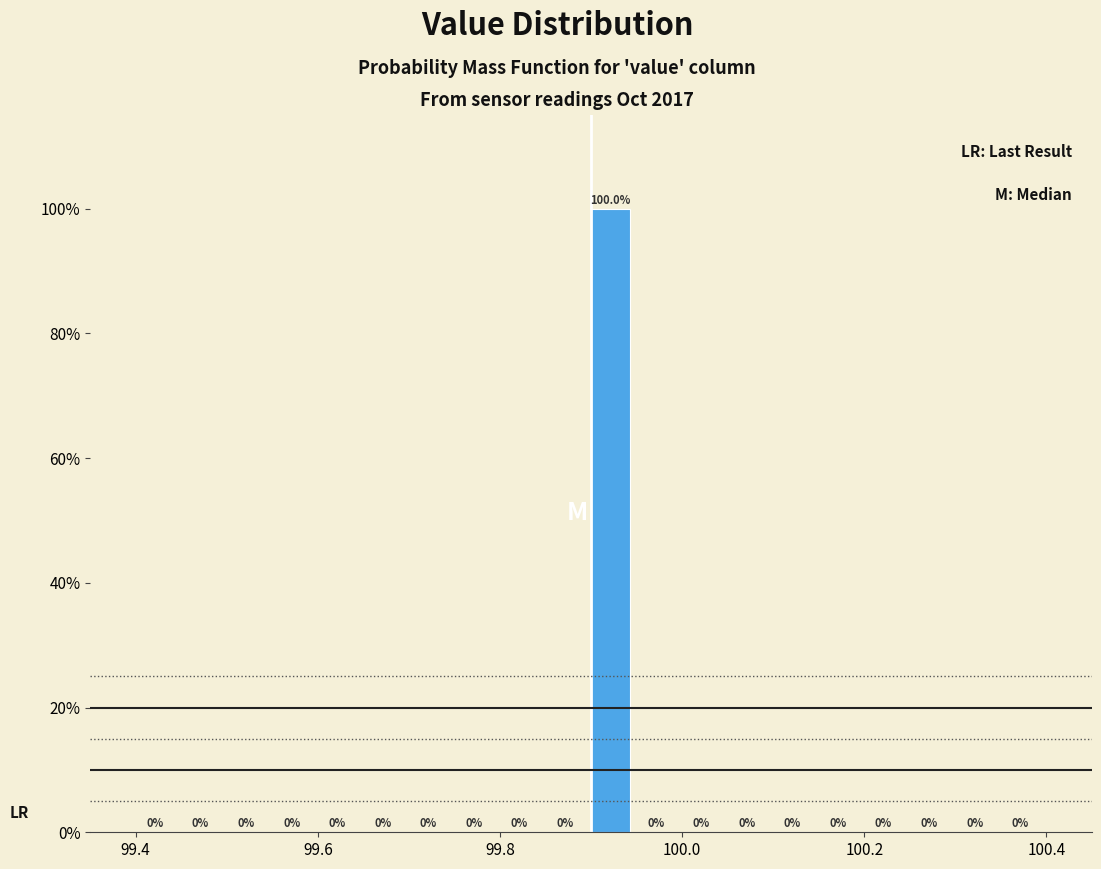

Read against the x-axis, roughly where is the centre of the tallest bar?

99.92